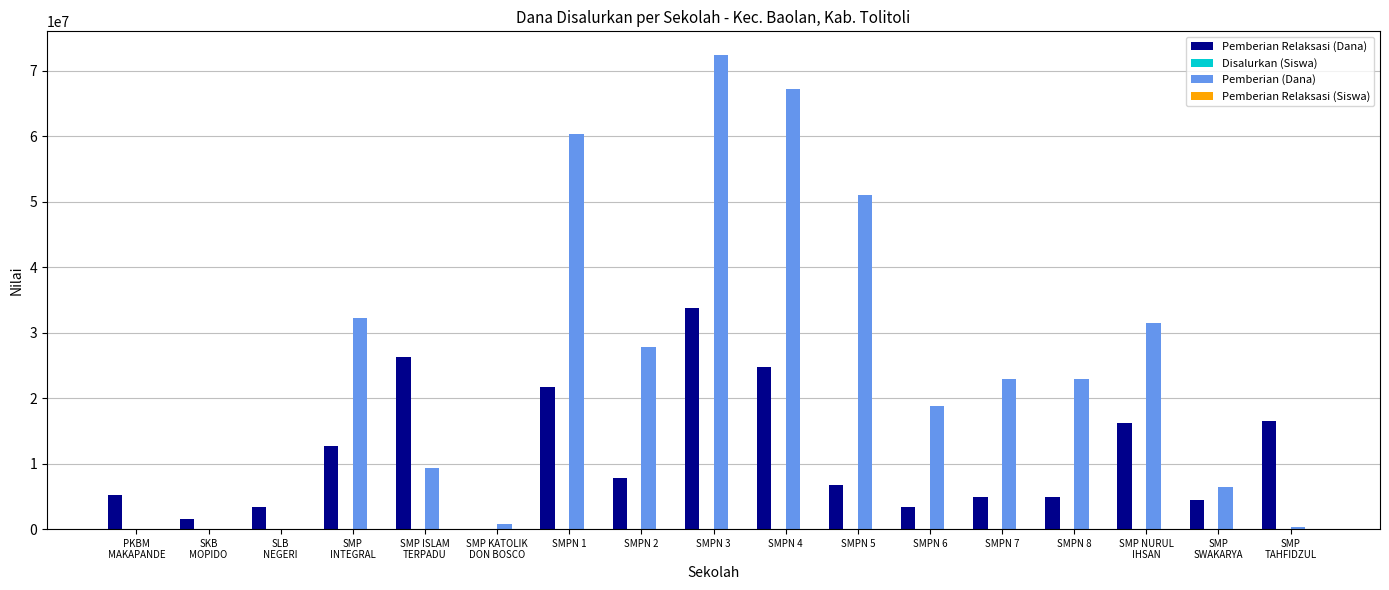

At which category is the sum across all series the highest?

SMPN 3